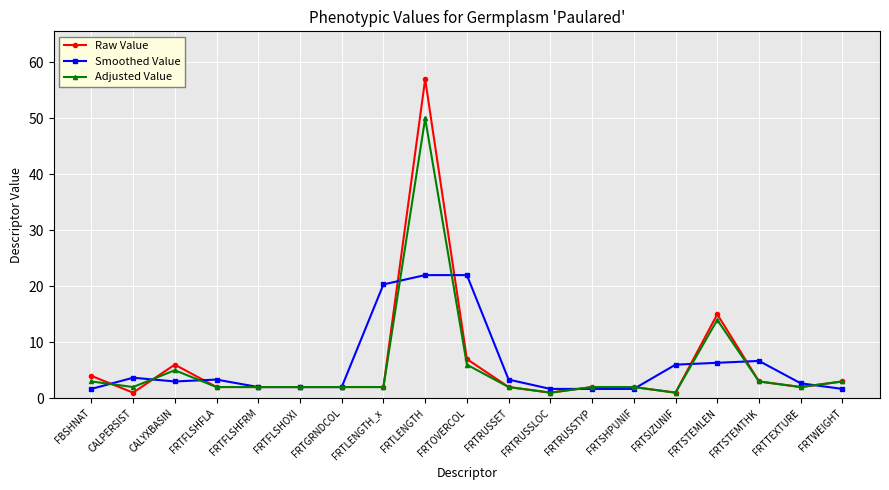

At how many categories does at least one series exceed 52?

1